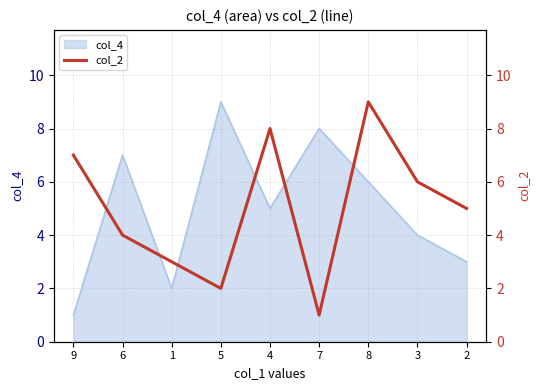

Where is the data nearest to the value 5?

2